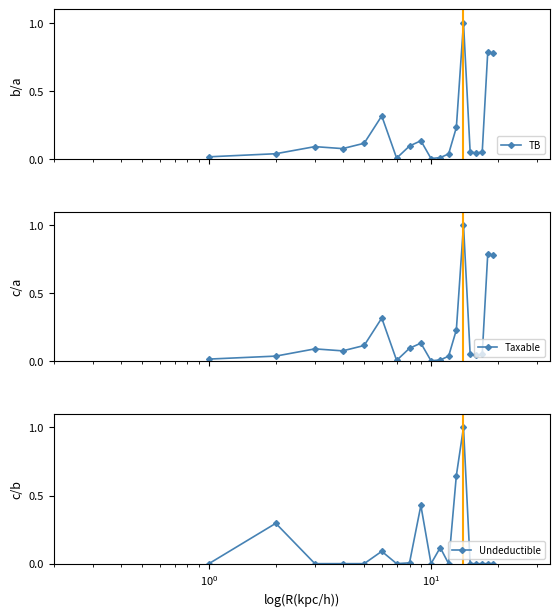

Reading left to right, extract all data points from this chart.

TB: 0.0	0.0	0.1	0.1	0.1	0.3	0.0	0.1	0.1	0.0	0.0	0.0	0.2	1.0	0.1	0.0	0.1	0.8	0.8
Taxable: 0.0	0.0	0.1	0.1	0.1	0.3	0.0	0.1	0.1	0.0	0.0	0.0	0.2	1.0	0.1	0.0	0.1	0.8	0.8
Undeductible: 0.0	0.3	0.0	0.0	0.0	0.1	0.0	0.0	0.4	0.0	0.1	0.0	0.6	1.0	0.0	0.0	0.0	0.0	0.0